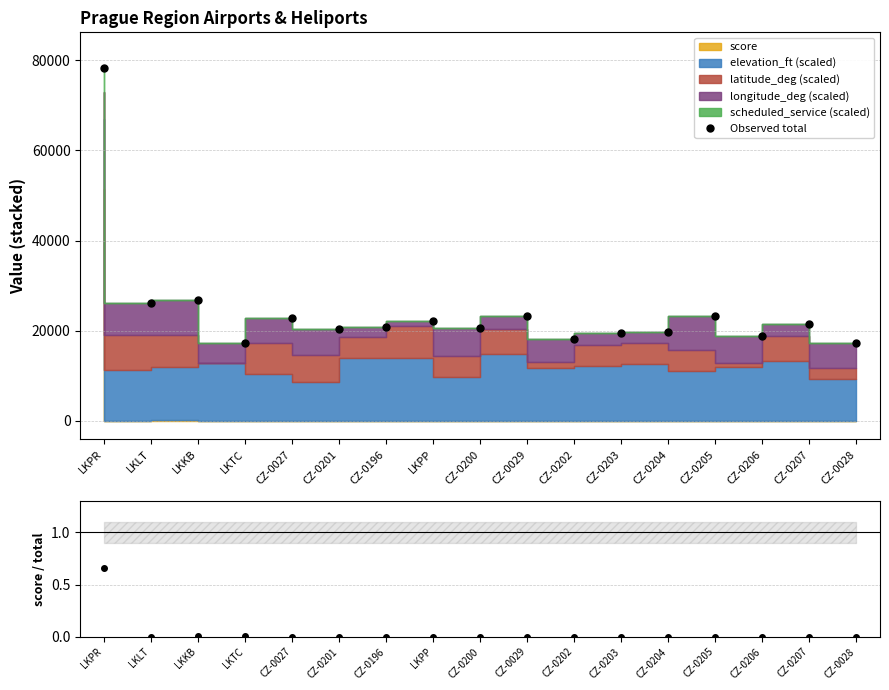

True or false: score / total and Observed total intersect in this chart.

False